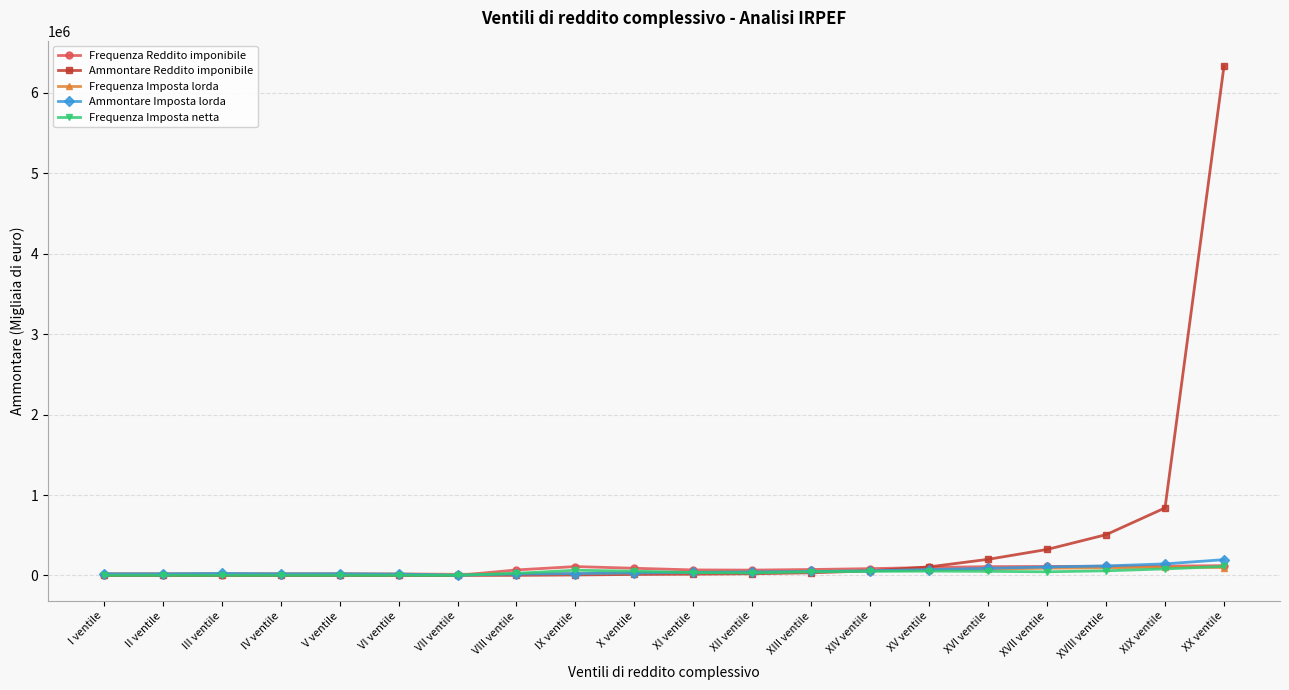

True or false: Frequenza Imposta lorda has more than 1 interior local peaks.

True